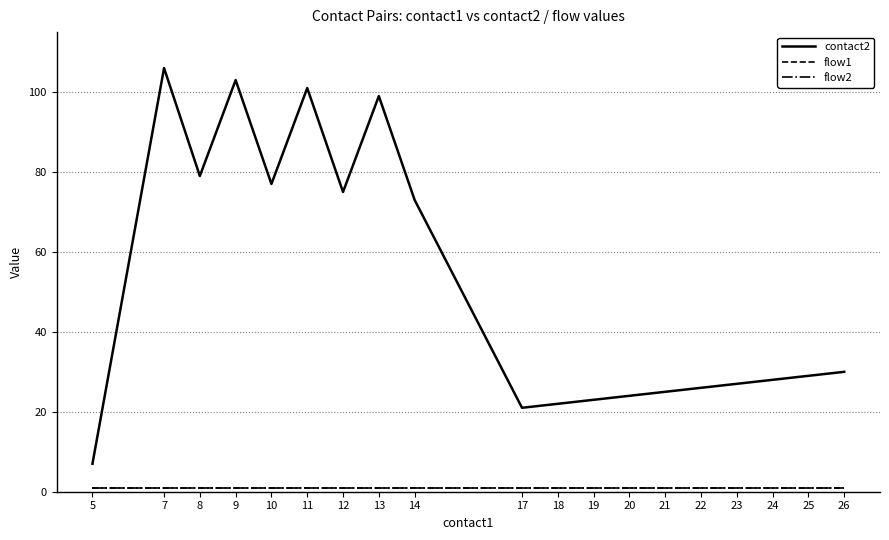

Does the chart have visible grid lines?

Yes